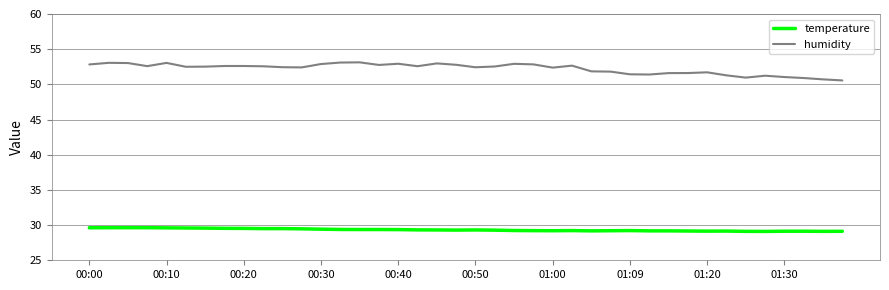

What is the smallest value displayed?

29.1